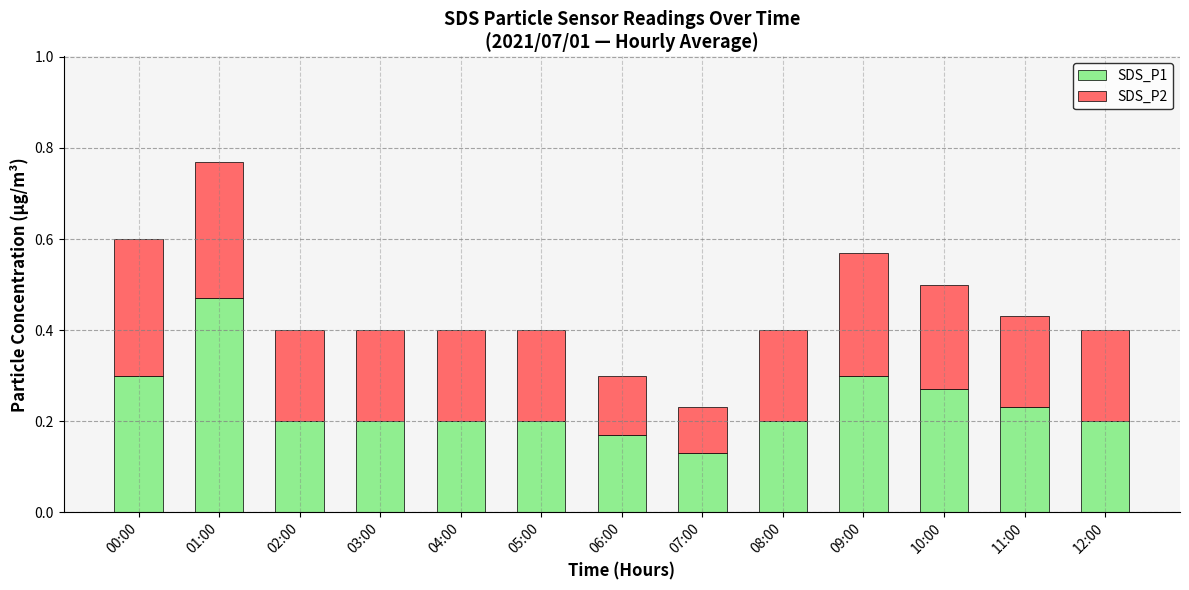

The value of SDS_P1 at 06:00 is 0.2. True or false?

True